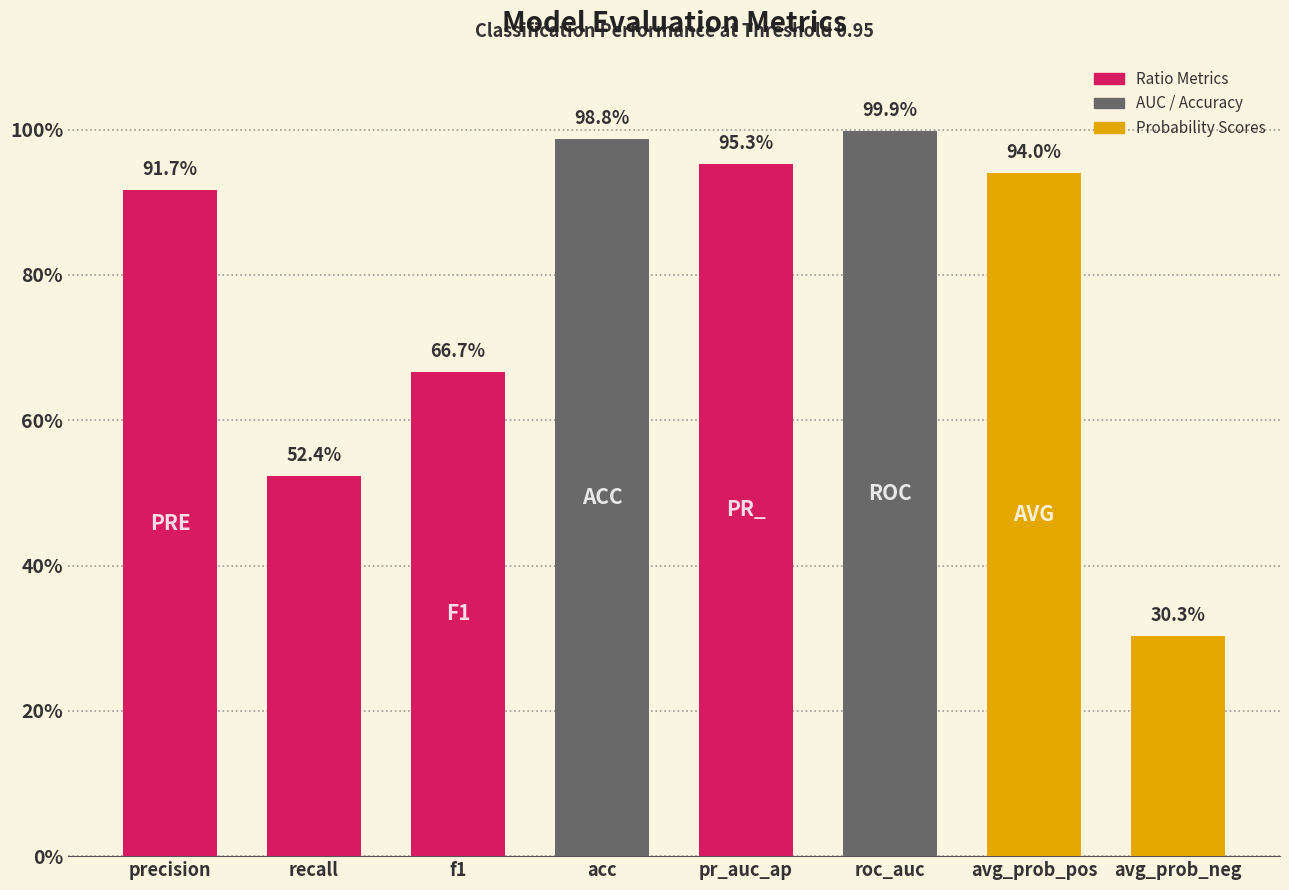

Which has a higher value, avg_prob_pos or f1?

avg_prob_pos